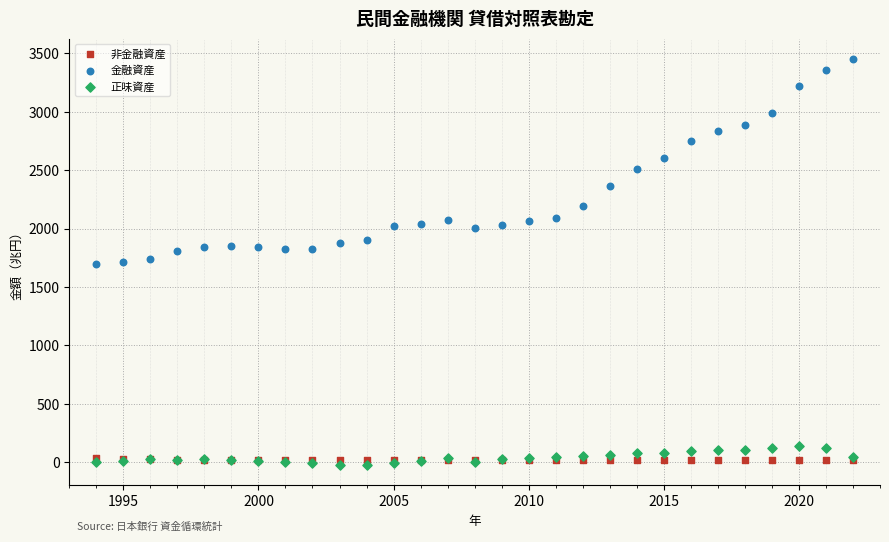

Which series has the largest Y range (max minus min)?

金融資産